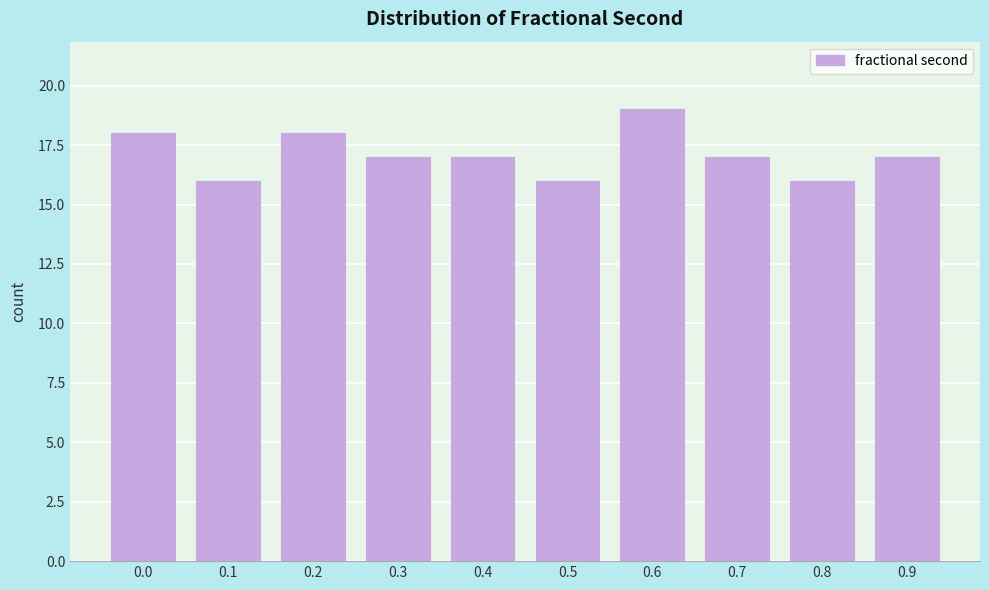

Reading left to right, transcribe all the data shown in this chart.

18	16	18	17	17	16	19	17	16	17